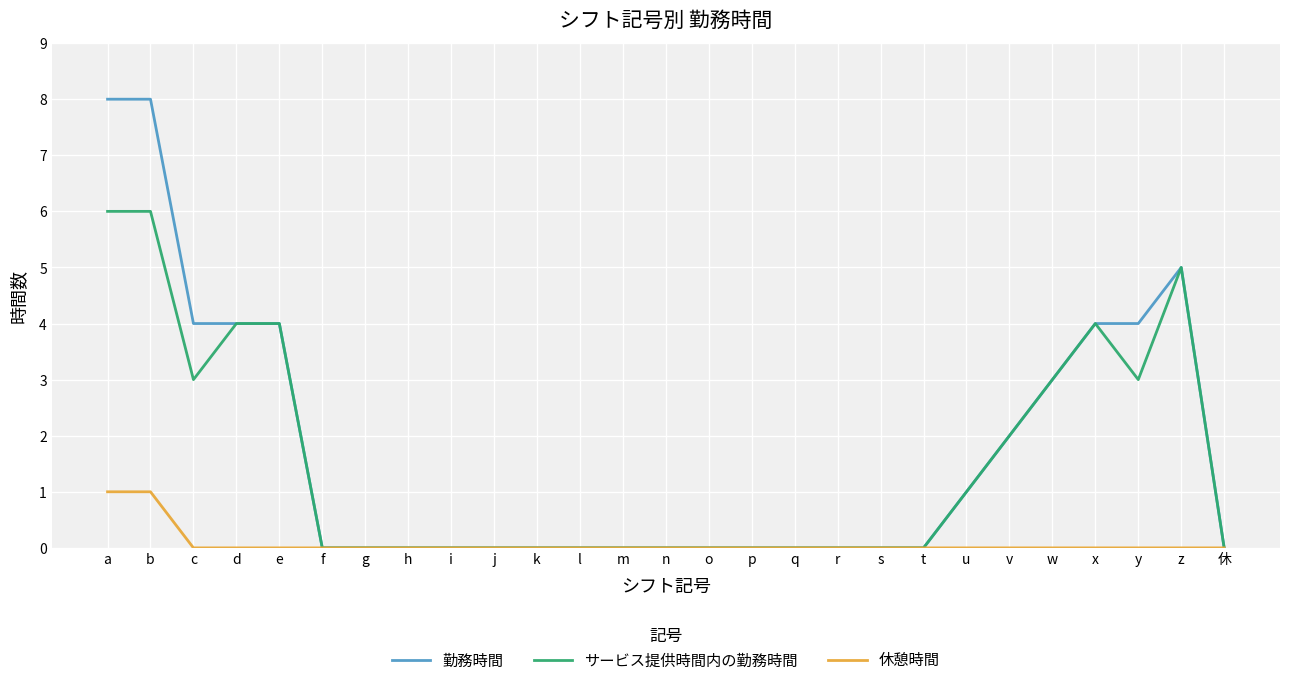

Is this an area chart (filled region under the line)?

No